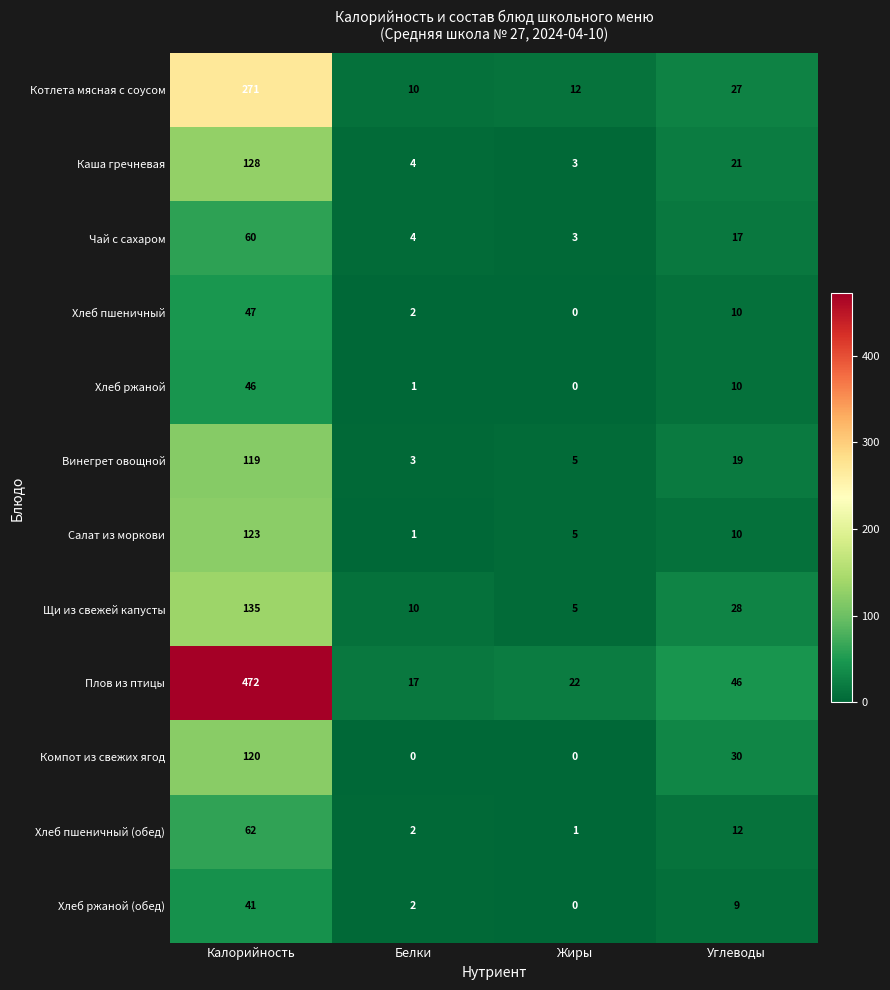

Which series has the largest total across all categories?

Плов из птицы